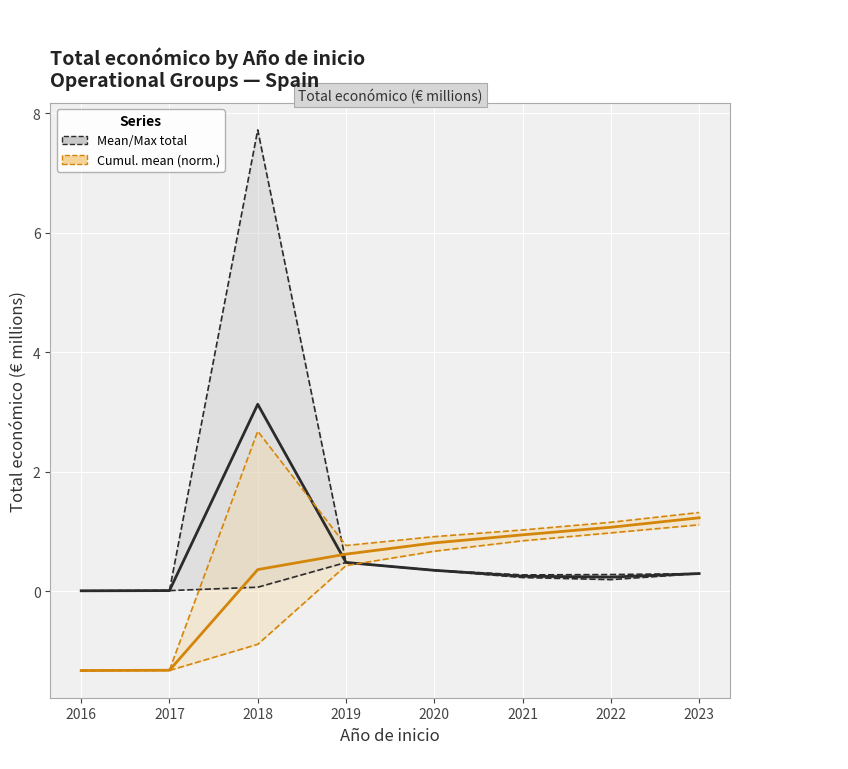

True or false: Upper bound has a value of -2.3 at 2017.

False